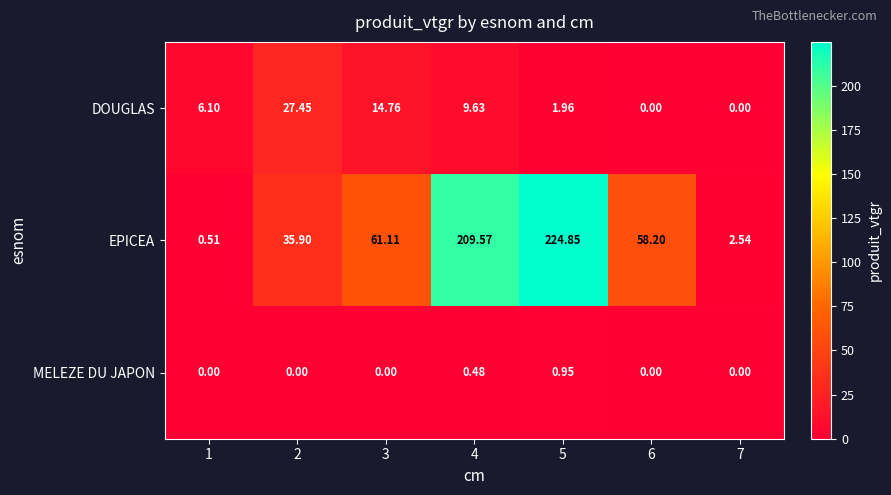

Which series has the largest range (max minus min)?

EPICEA